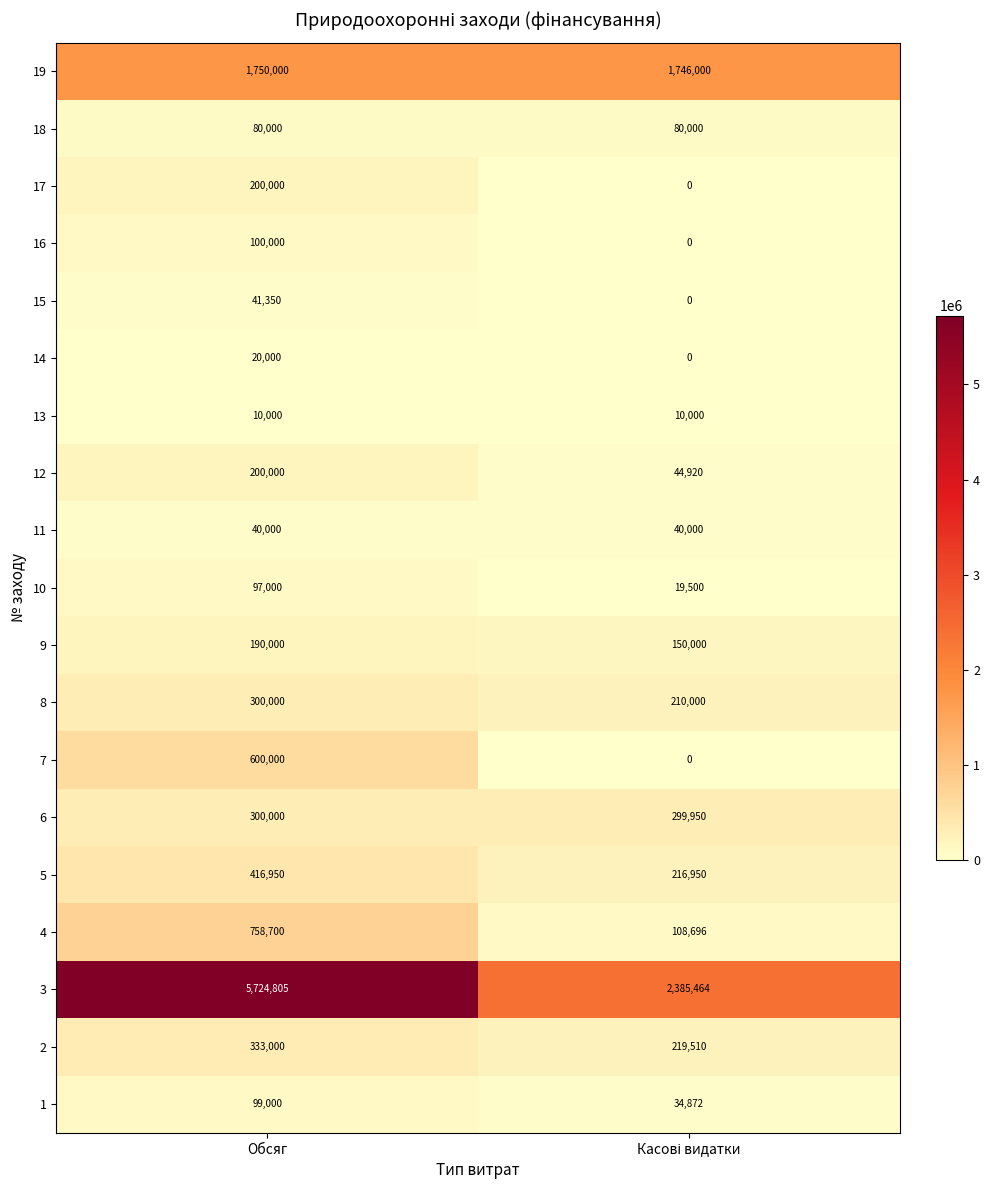

Count the number of data series in this chart.

19